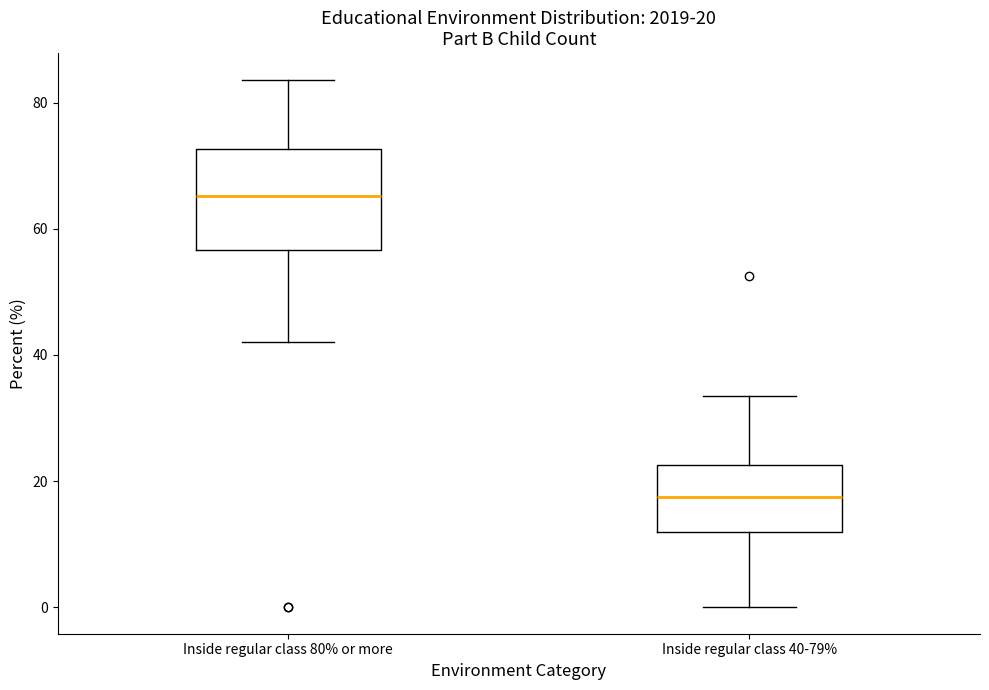

Which box has the highest median line?

Inside regular class 80% or more